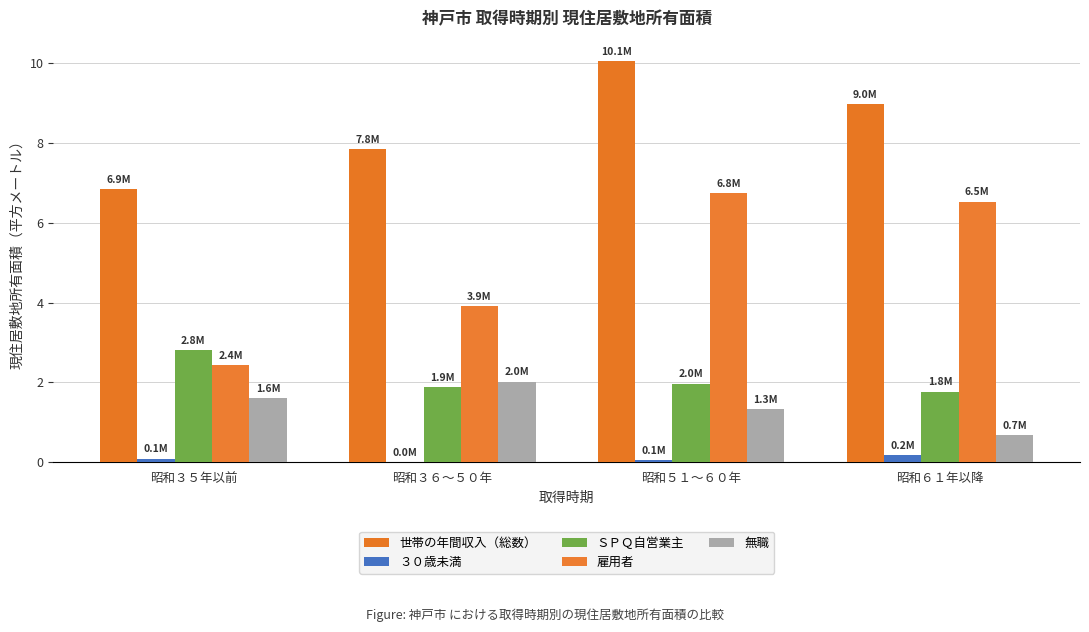

What are all the series names shown in the legend?

世帯の年間収入（総数）, ３０歳未満, ＳＰＱ自営業主, 雇用者, 無職